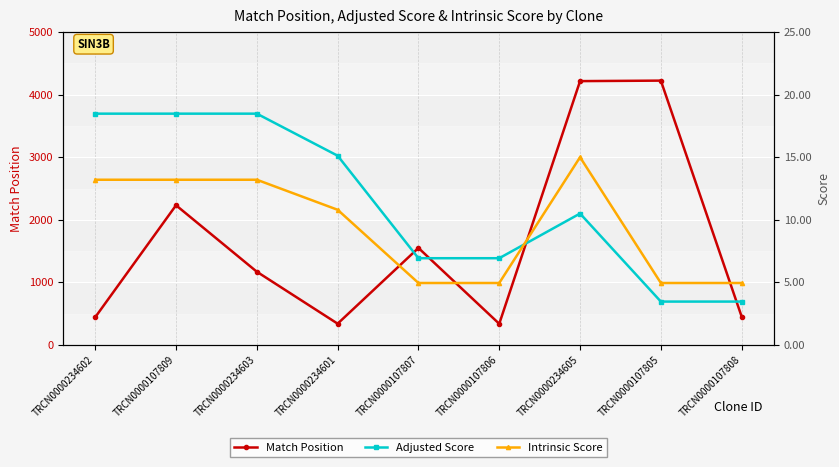

The Match Position series shows 4224.0 at TRCN0000107805. True or false?

True